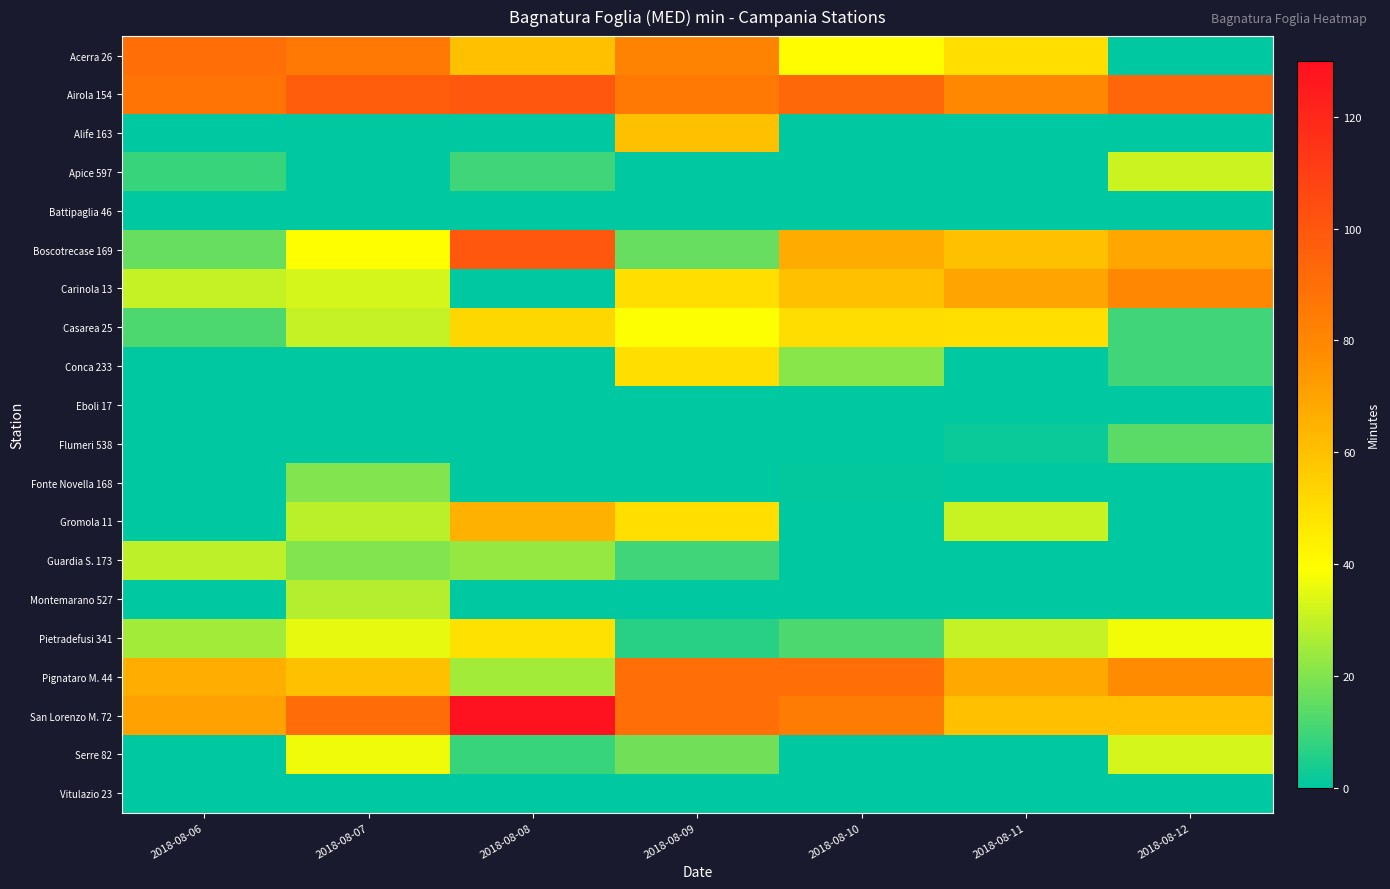

Count the number of data series in this chart.

20